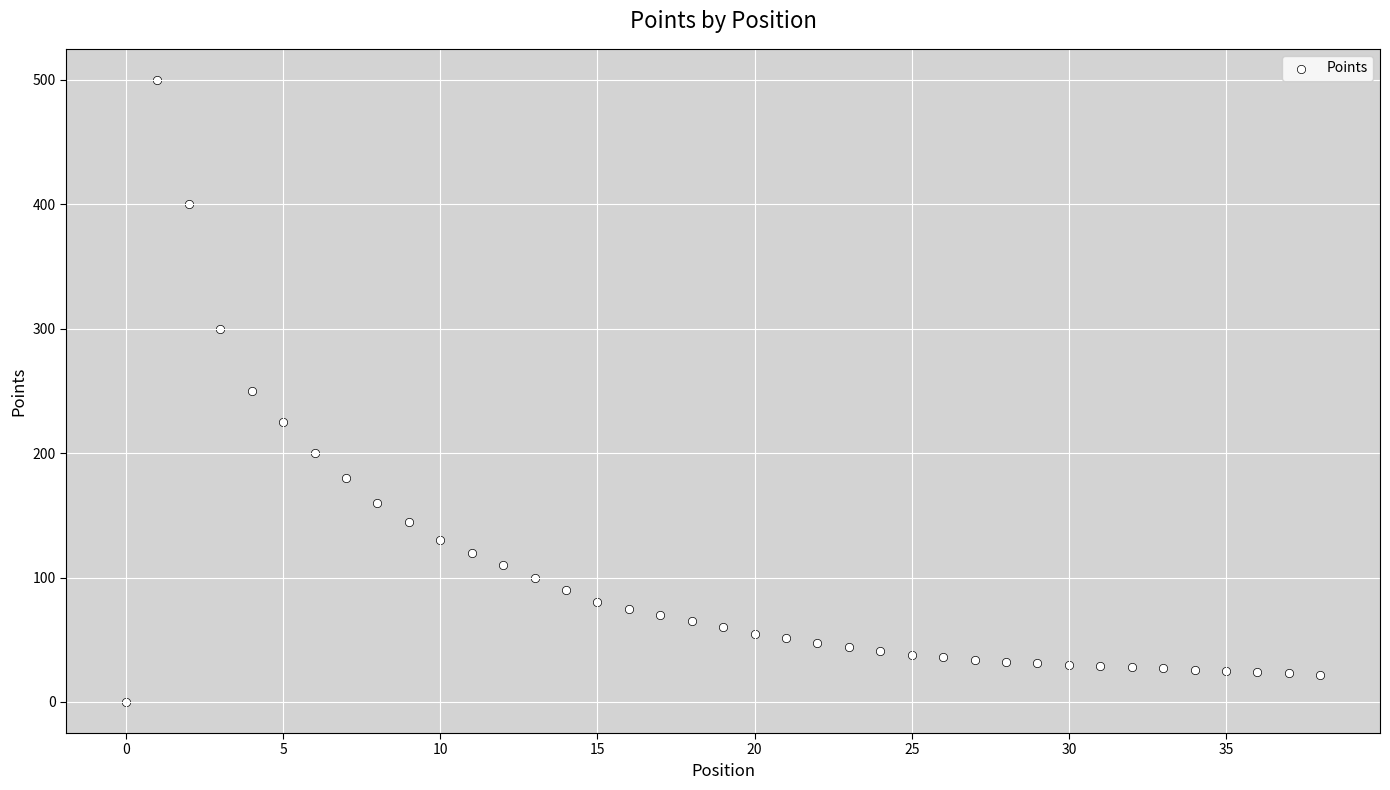

What is the range of Y values (max minus min)?

500